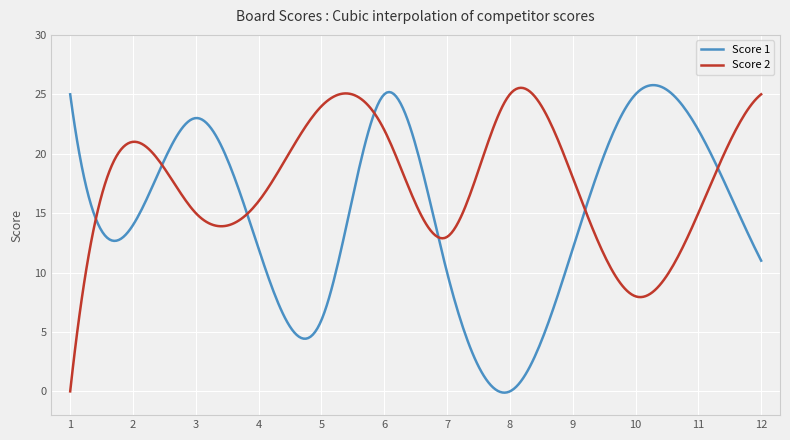

List the series in order of their overall mean, highest first.

Score 2, Score 1